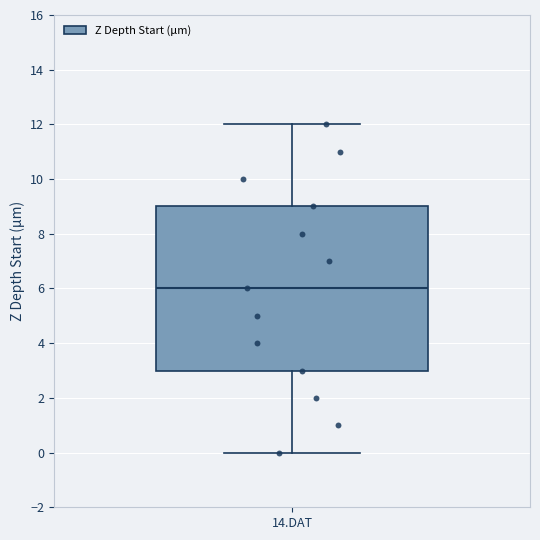

Where does the median line of the box for 14.DAT sit on the y-axis? The values are not printed on the chart, so give them approximately, as read against the axis.

6